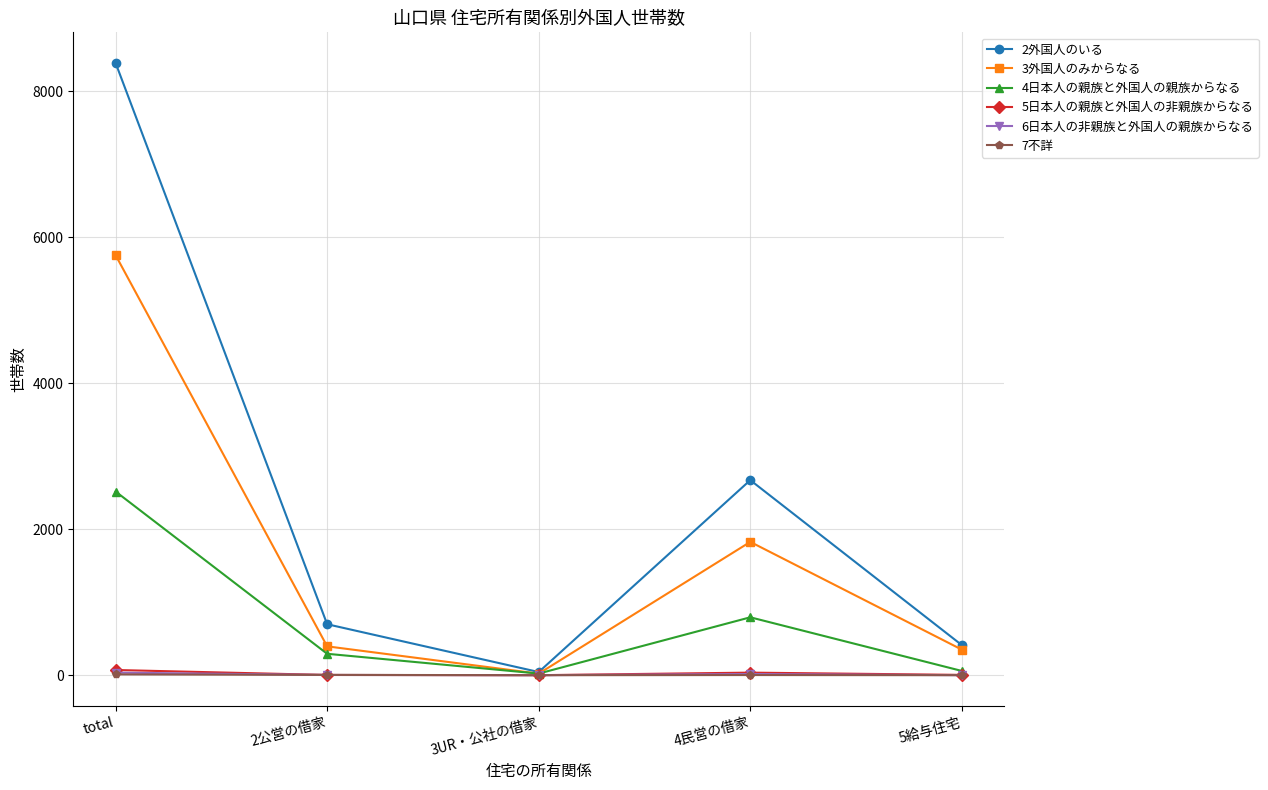

What is the spread (max minus min) of values at 3UR・公社の借家?

43